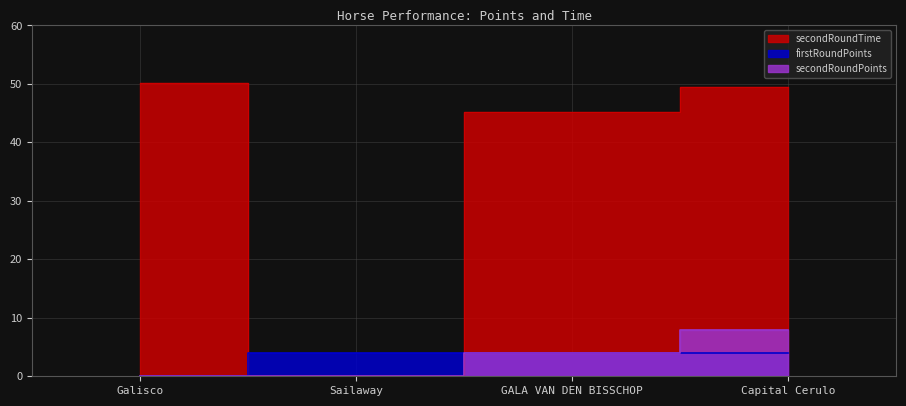

What is the average value of the secondRoundTime series?

36.2